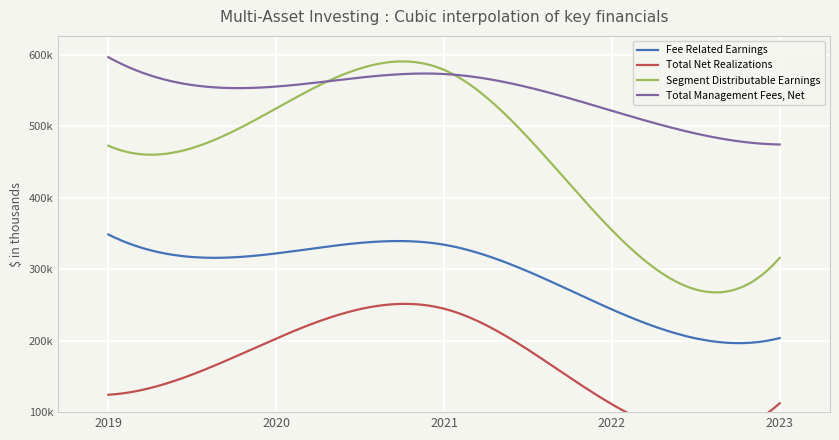

At which category does Total Net Realizations reach its first local peak?

2021